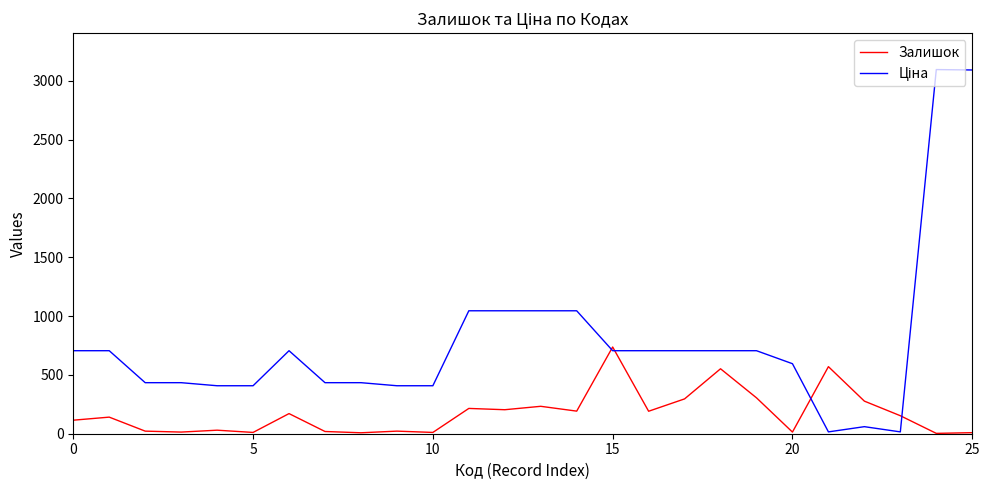

What is the greatest value displayed?

3094.7